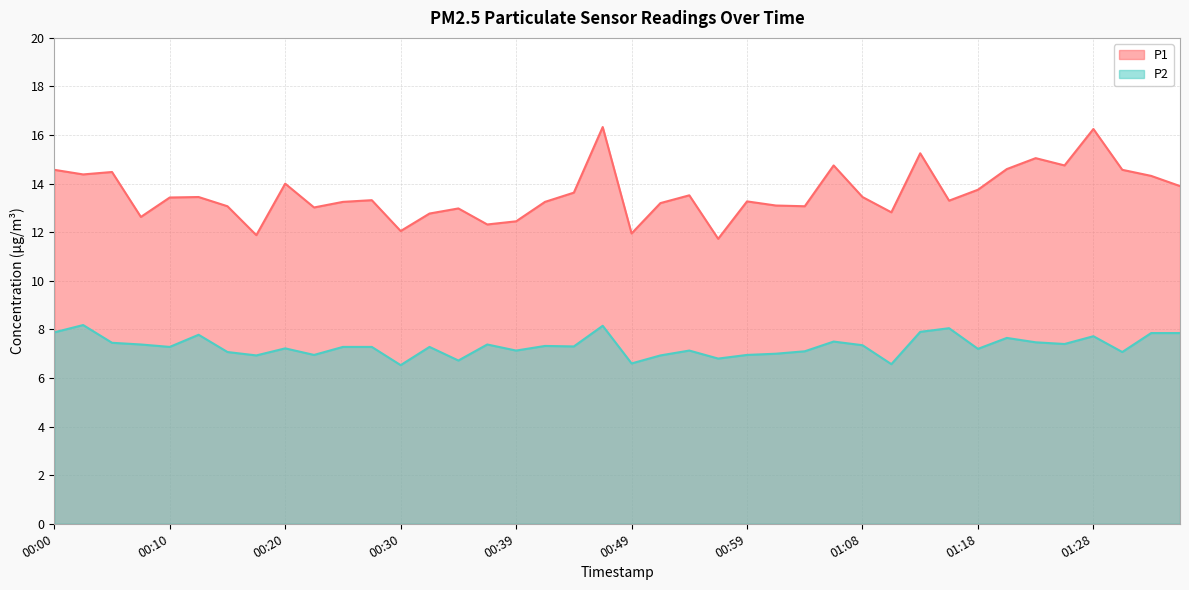

Reading right to left, what are all the values shown in this chart?

P1: 13.9	14.3	14.6	16.2	14.8	15.1	14.6	13.8	13.3	15.2	12.8	13.4	14.8	13.1	13.1	13.3	11.7	13.5	13.2	11.9	16.3	13.6	13.2	12.4	12.3	13.0	12.8	12.1	13.3	13.2	13.0	14.0	11.9	13.1	13.4	13.4	12.6	14.5	14.4	14.6
P2: 7.8	7.8	7.1	7.7	7.4	7.5	7.7	7.2	8.1	7.9	6.6	7.3	7.5	7.1	7.0	7.0	6.8	7.1	6.9	6.6	8.2	7.3	7.3	7.1	7.4	6.7	7.3	6.5	7.3	7.3	7.0	7.2	6.9	7.1	7.8	7.3	7.4	7.5	8.2	7.9